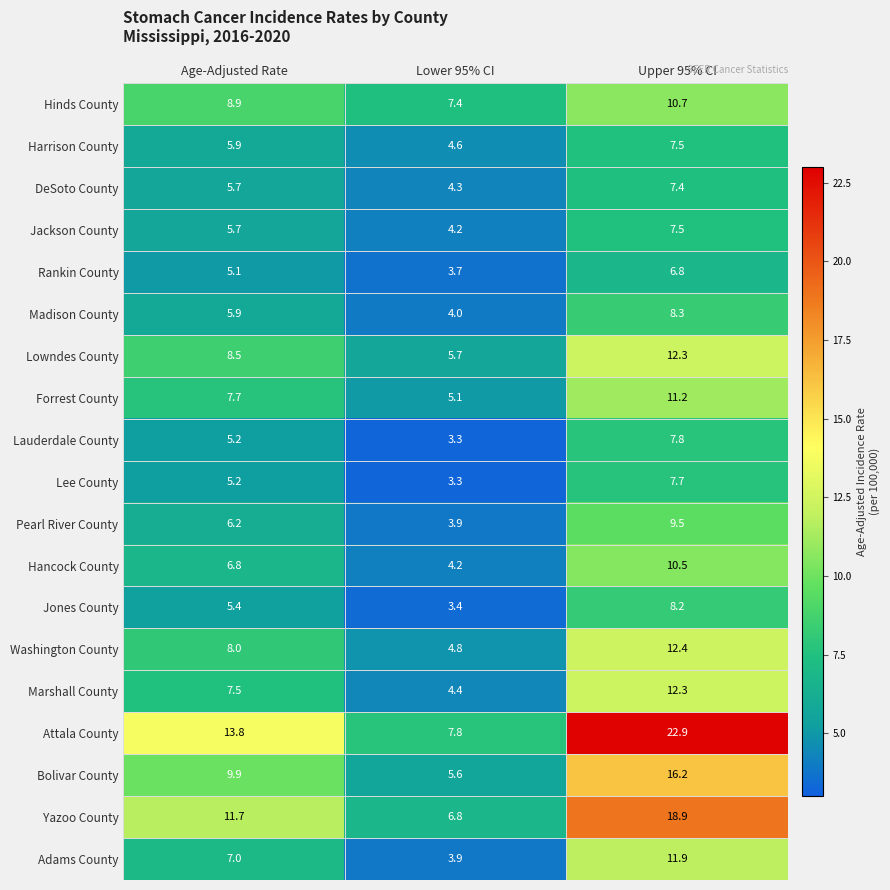

List the labels in order of Lowndes County value, largest first.

Upper 95% CI, Age-Adjusted Rate, Lower 95% CI